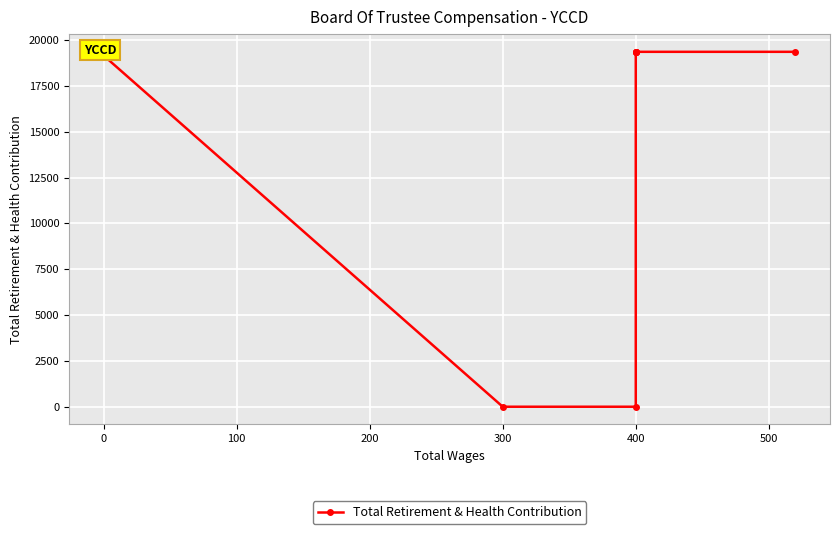

At which category does the chart reach its minimum across all series?

400